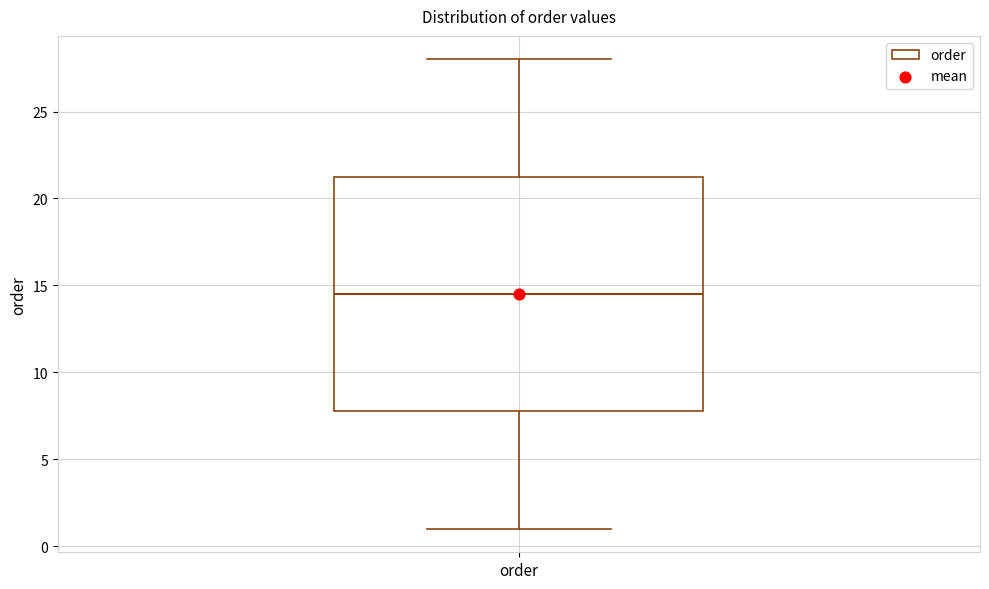

Read this box plot against the y-axis: the position of the median line, the range covered by the box, and the ends of both whiskers. The values are not printed on the chart, so give them approximately, as read against the axis.

median 14.5, box 8.0 to 21.5, whiskers 1.0 to 28.0